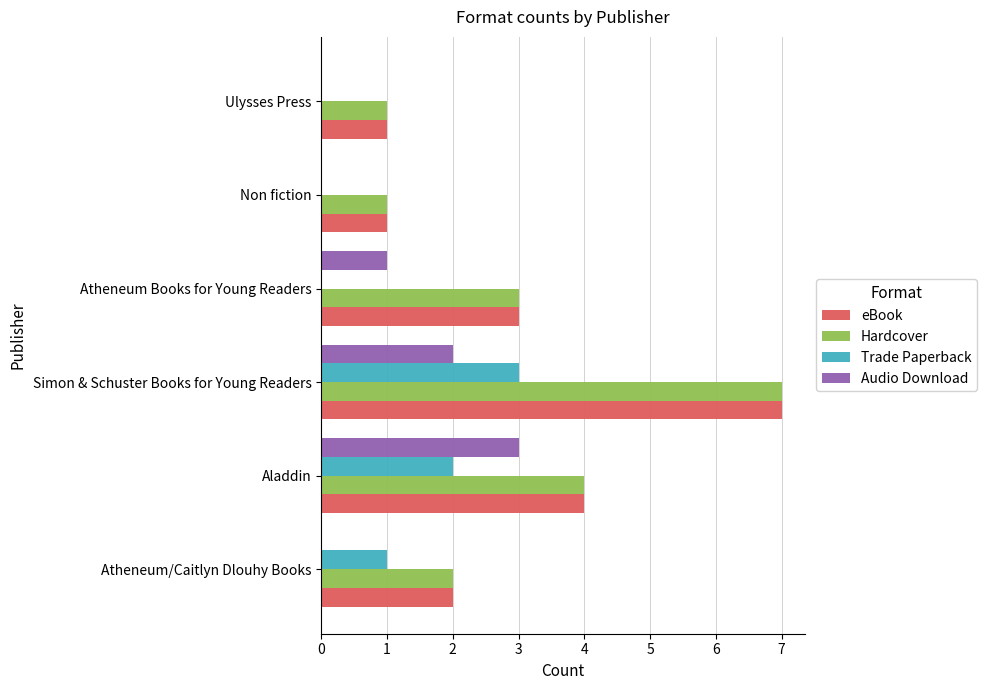

What is the approximate value of eBook at Atheneum Books for Young Readers?

3